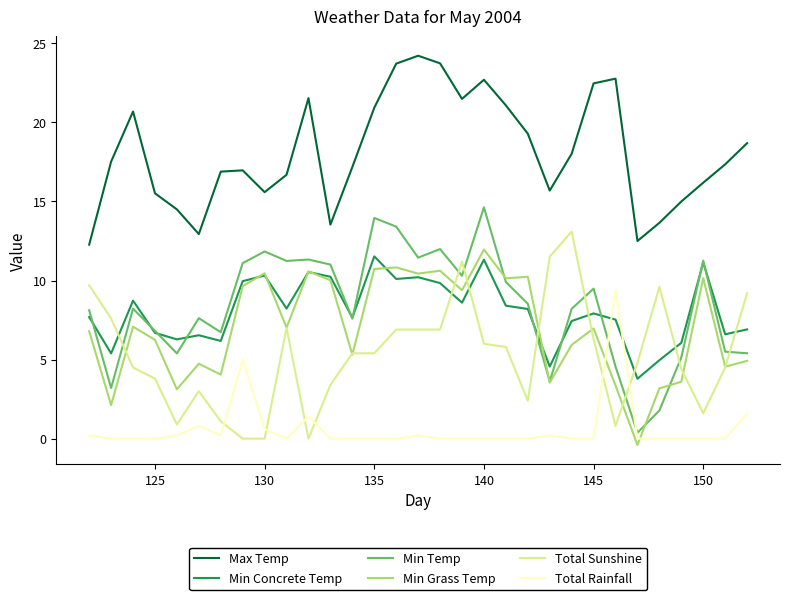

What is the difference between the second highest and second lowest values in the Min Concrete Temp series?

6.8